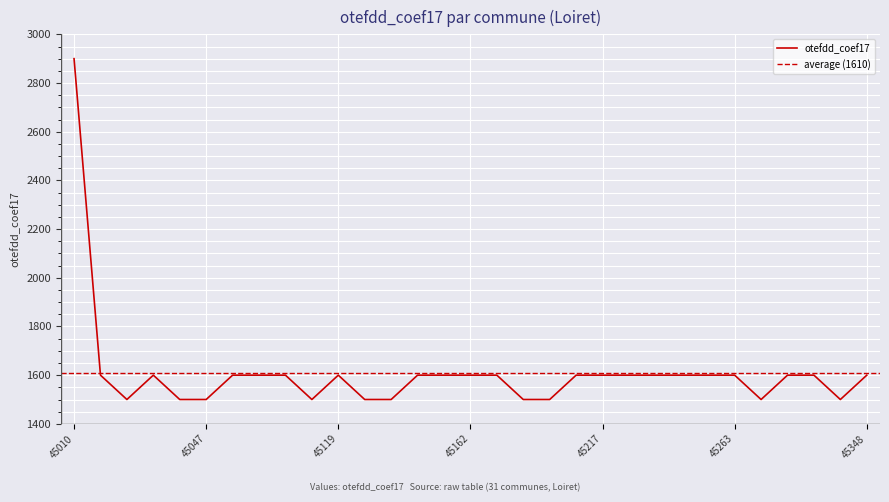

What is the ratio of the value at 45347 to the value at 45246?

0.9